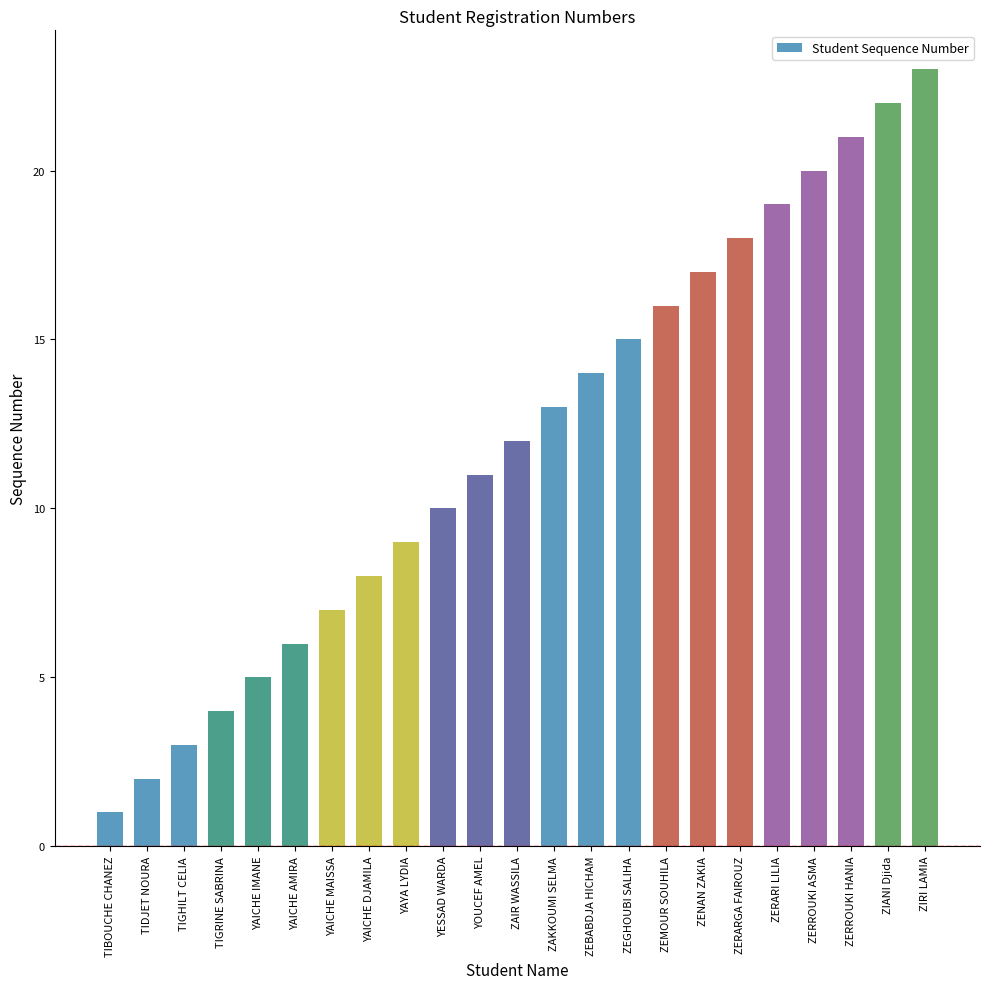

How many bars are there in total?

23